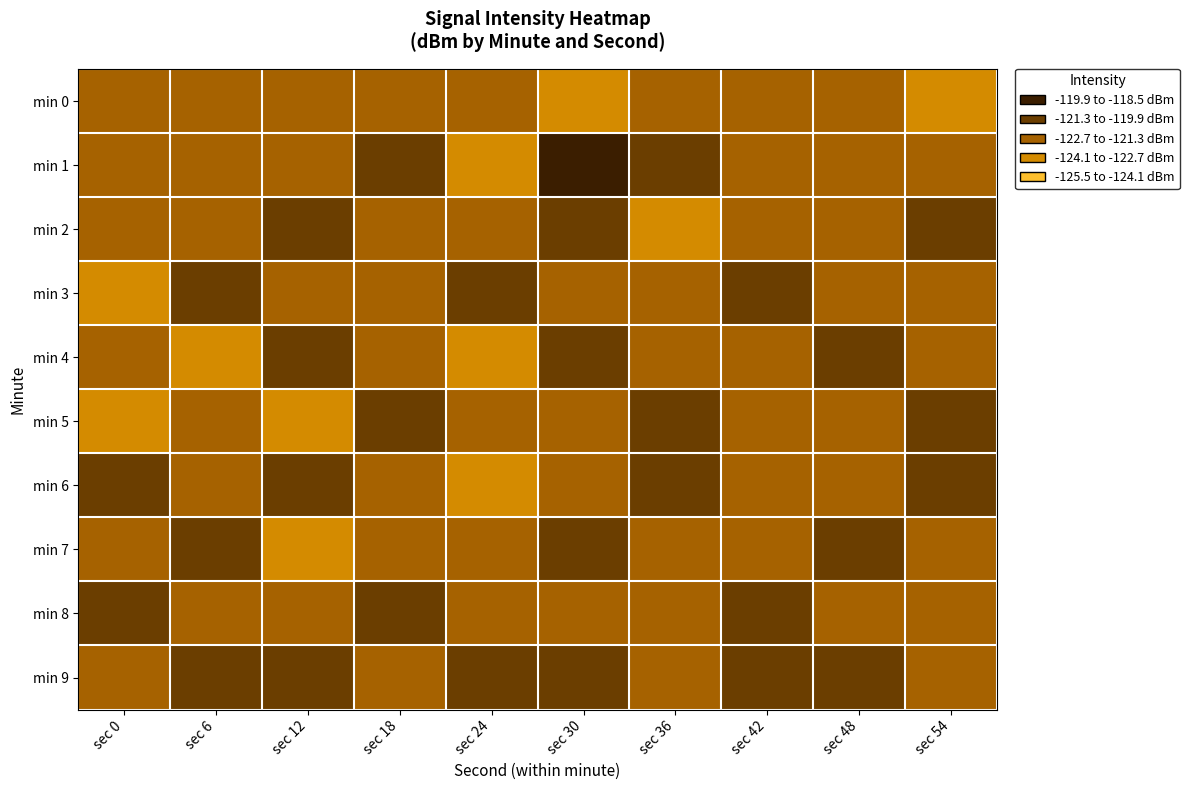

Which series changed the most between sec 0 and sec 30?

min 1